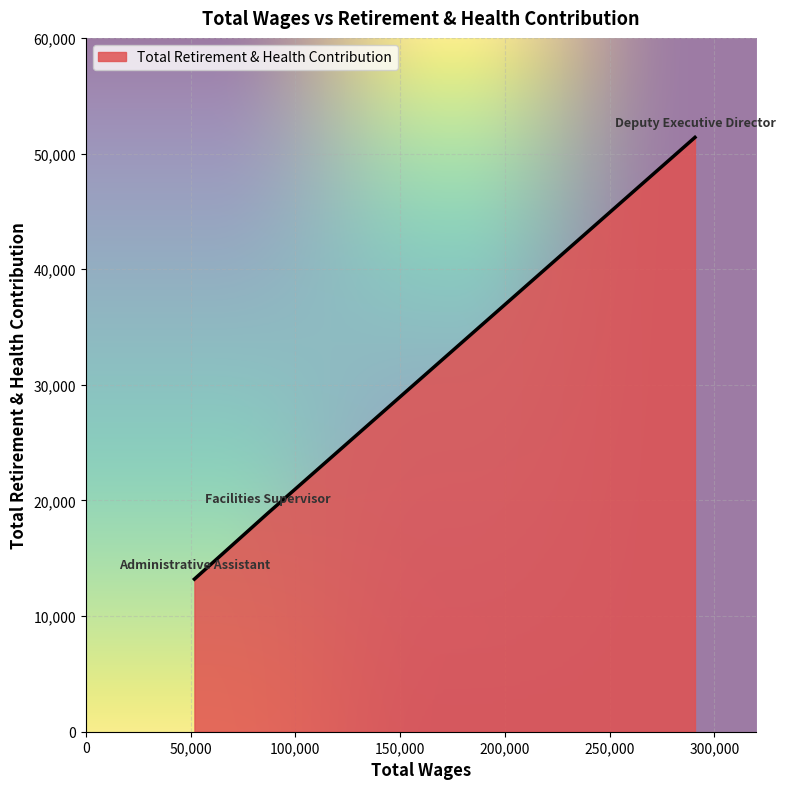

What is the greatest value displayed?

51395